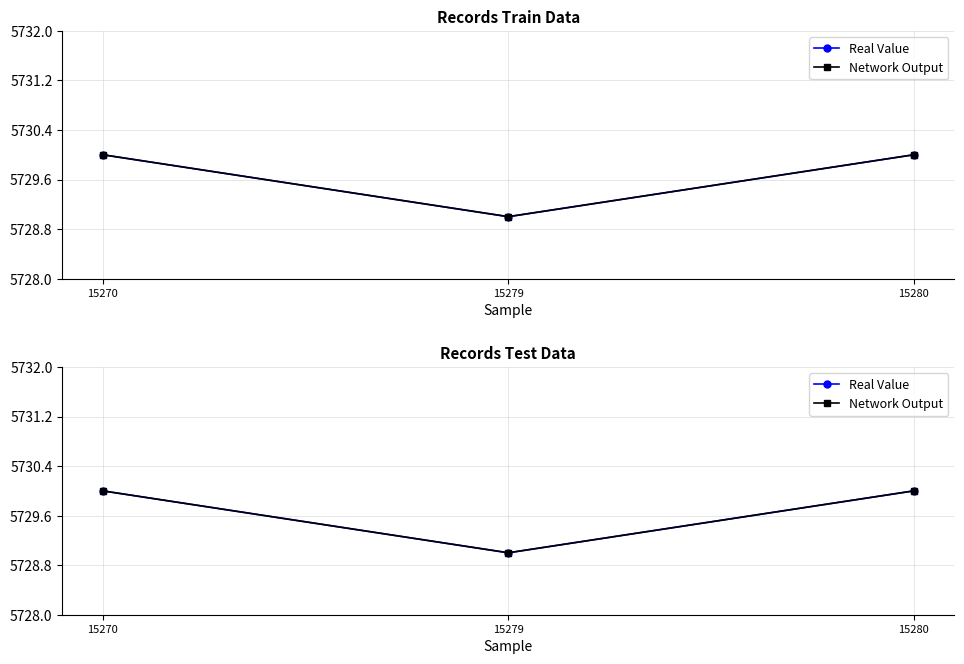

List the labels in order of Real Value value, largest first.

15270, 15280, 15279